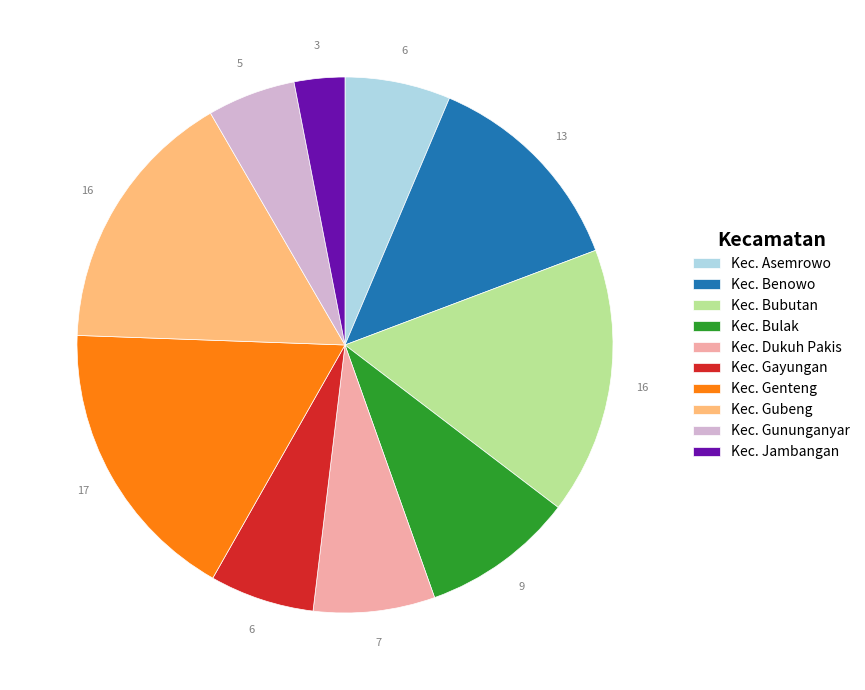

Which has a higher value, Kec. Asemrowo or Kec. Dukuh Pakis?

Kec. Dukuh Pakis